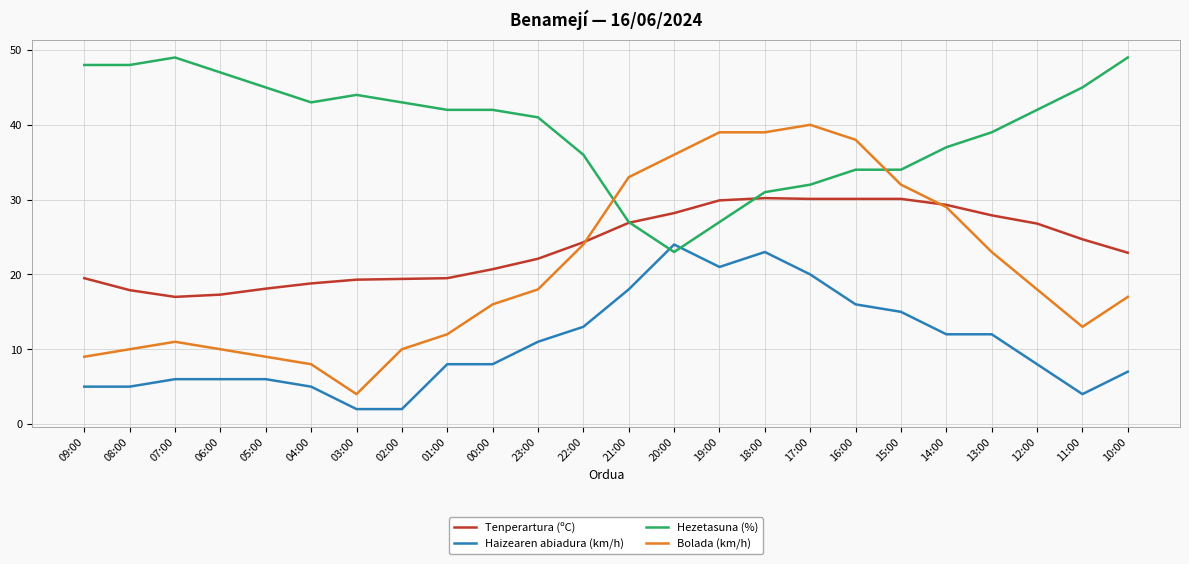

What is the minimum value for Haizearen abiadura (km/h)?

2.0